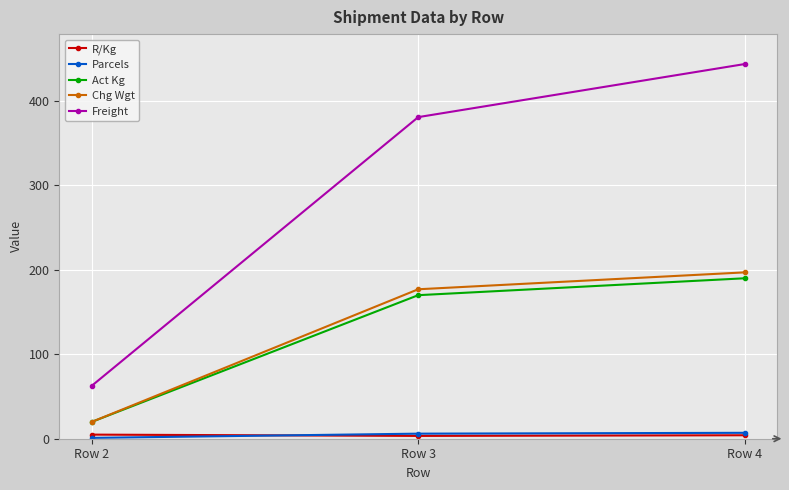

What is the minimum value for Act Kg?

20.0